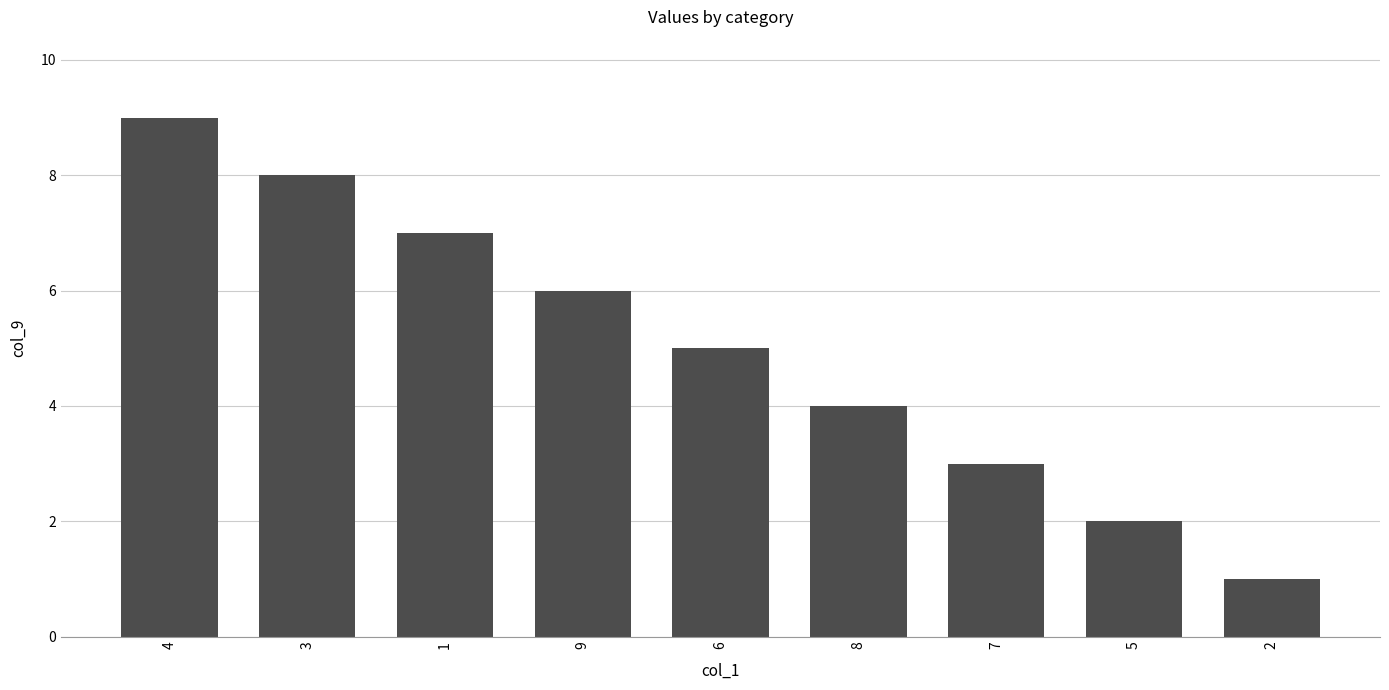

Rank the categories by value from lowest to highest.

2, 5, 7, 8, 6, 9, 1, 3, 4